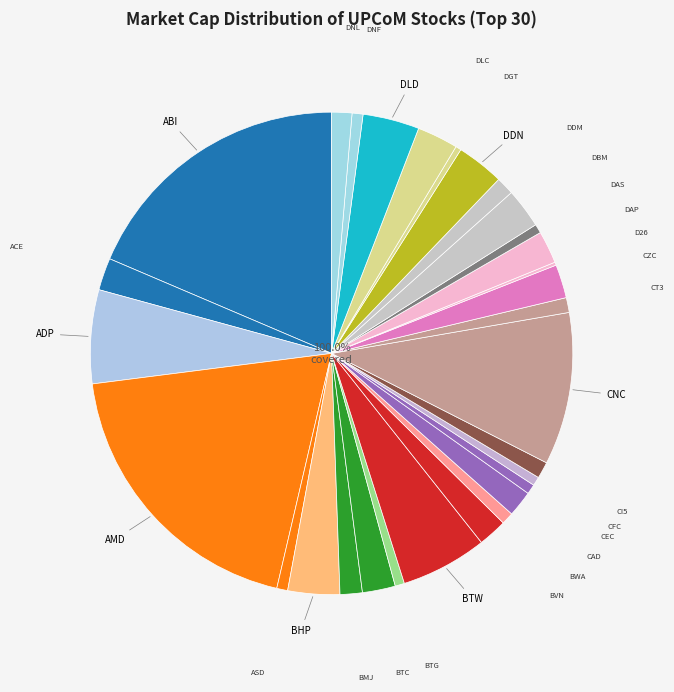

To the nearest percent, what is the difference between the AMD and D26 slice percentages?

19%